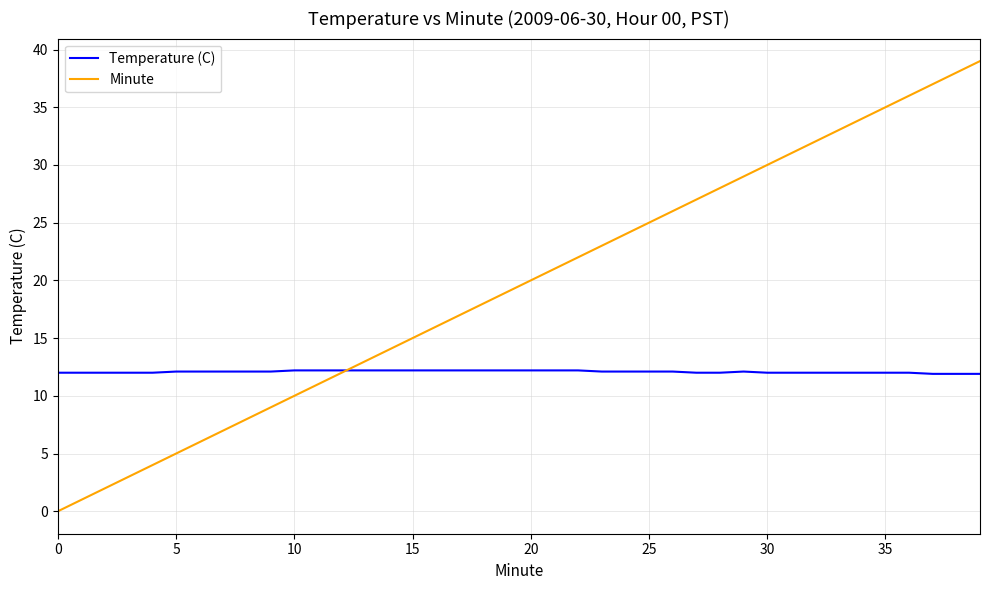

Which series has the widest spread of values?

Minute